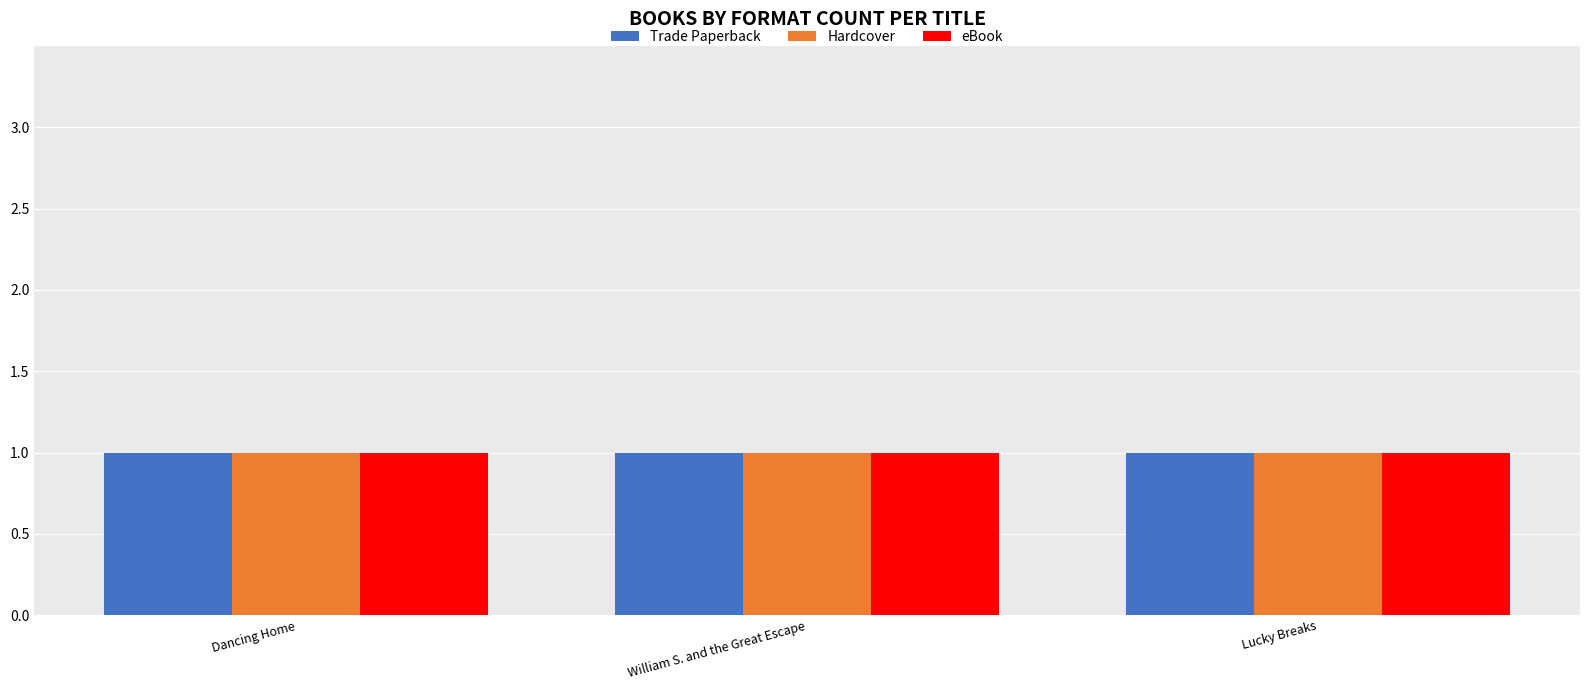

The chart shows a value of 45075620 at Dancing Home. True or false?

False